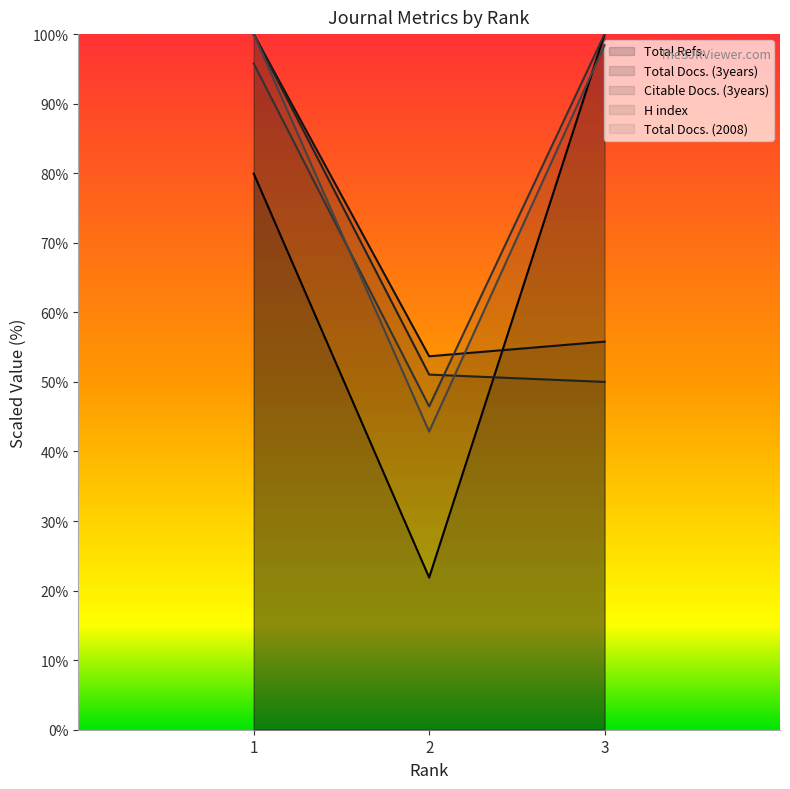

What is the value of the Total Docs. (2008) point at the 1st from the left?

100.0